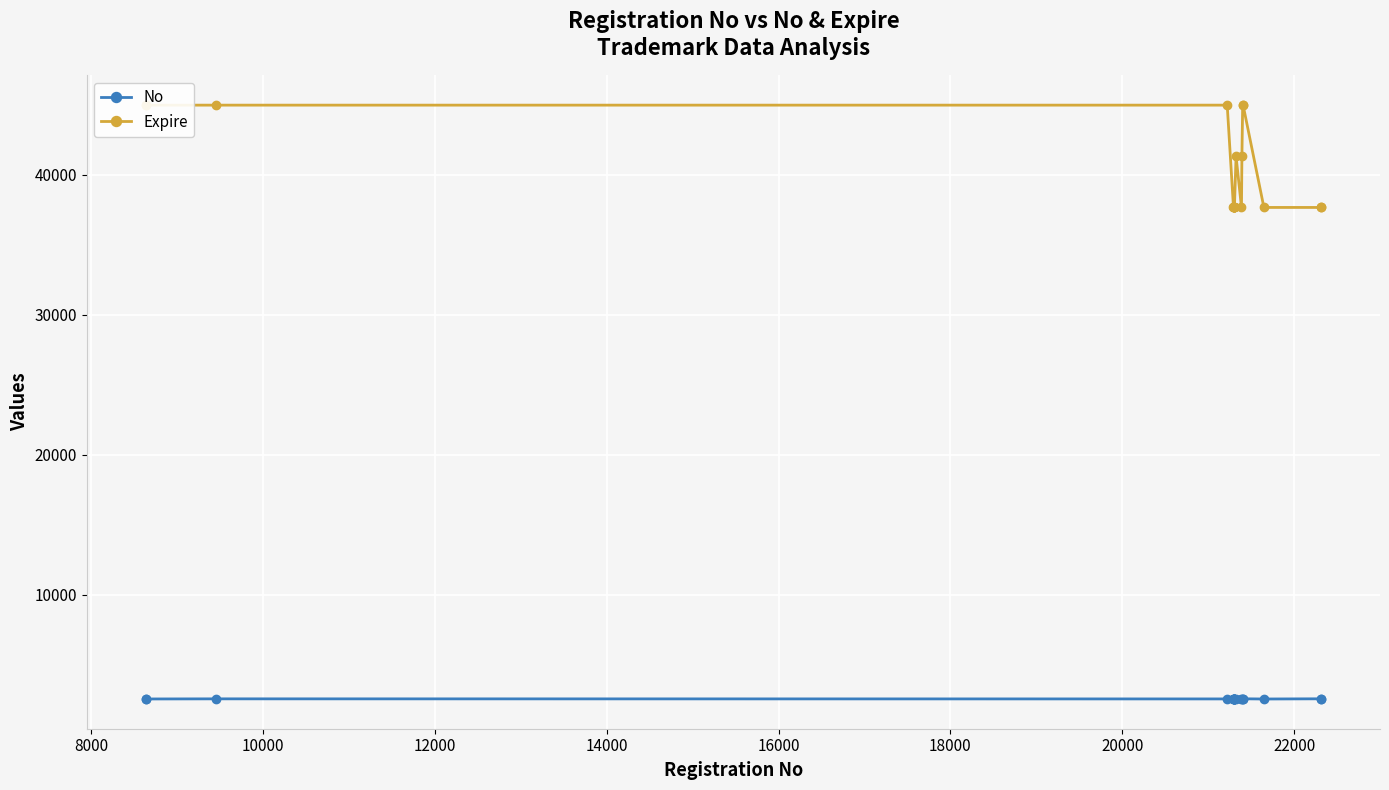

Is this an area chart (filled region under the line)?

No